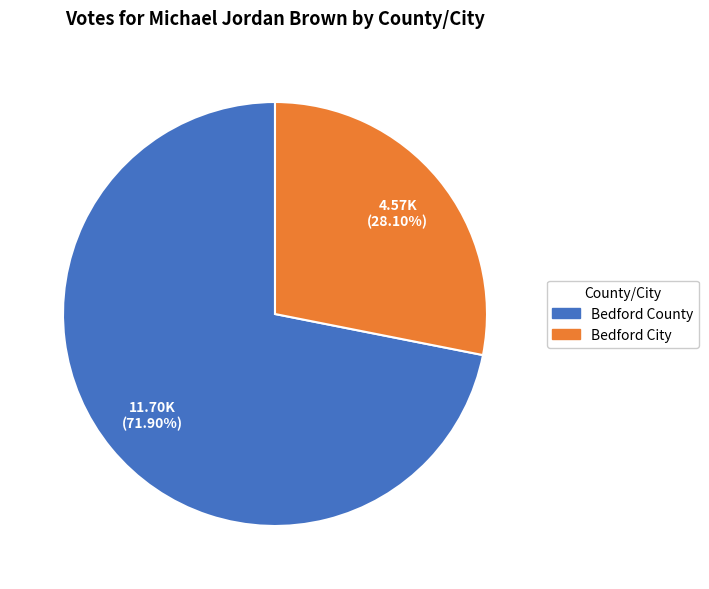

To the nearest percent, what is the average slice percentage?

50%